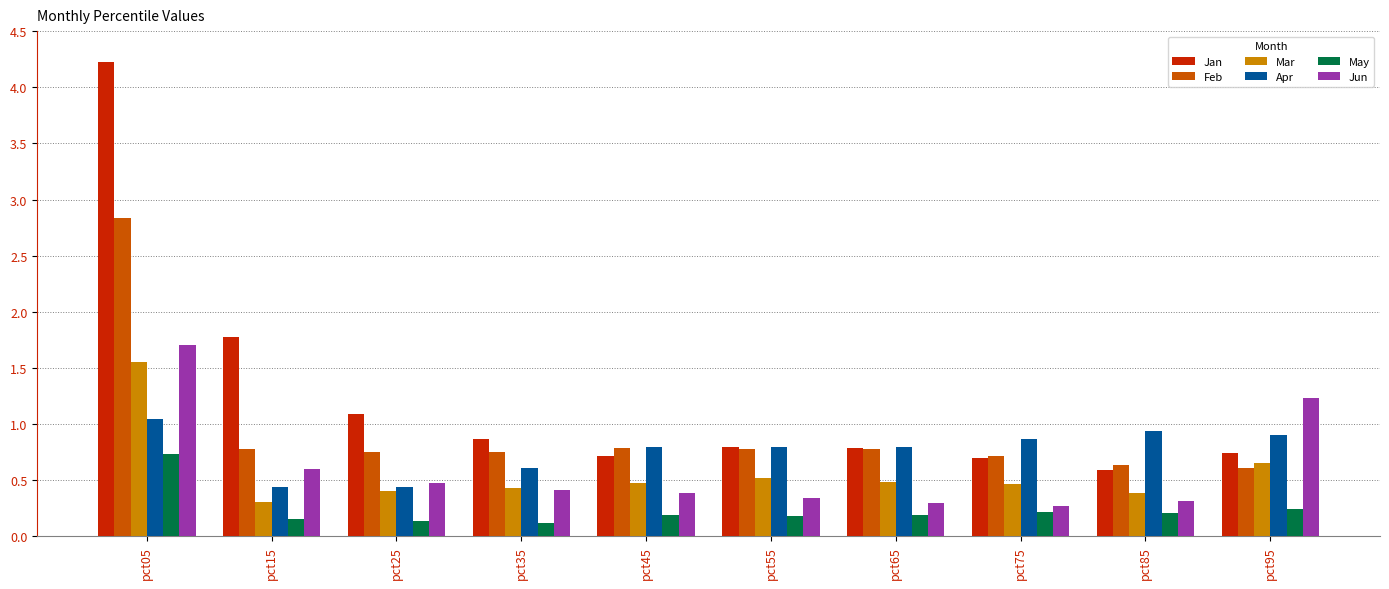

How many May values are between 0 and 1?

10